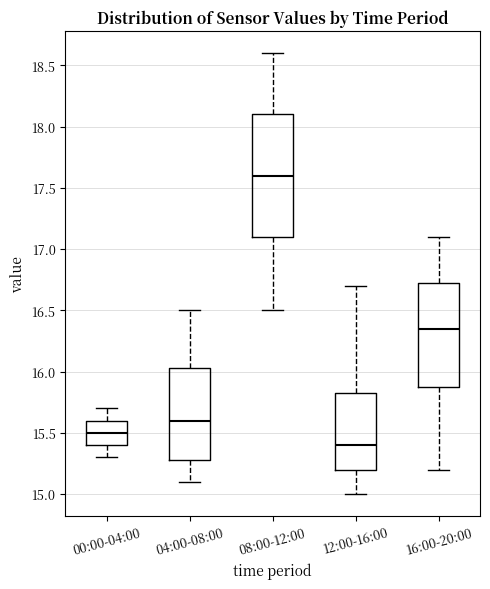

Reading left to right, read every box against the y-axis: the position of its median line, the range the box covers, and the ends of its whiskers. The values are not printed on the chart, so give them approximately, as read against the axis.

00:00-04:00: median 15.50, box 15.40 to 15.60, whiskers 15.30 to 15.70
04:00-08:00: median 15.60, box 15.30 to 16.05, whiskers 15.10 to 16.50
08:00-12:00: median 17.60, box 17.10 to 18.10, whiskers 16.50 to 18.60
12:00-16:00: median 15.40, box 15.20 to 15.85, whiskers 15.00 to 16.70
16:00-20:00: median 16.35, box 15.90 to 16.75, whiskers 15.20 to 17.10